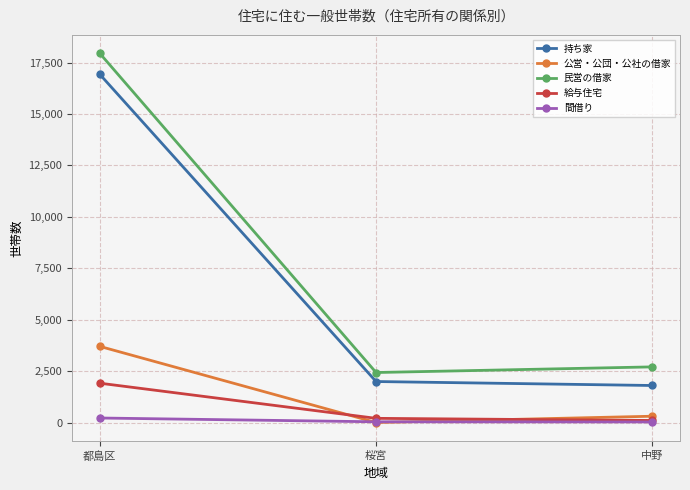

What is the sum of the 持ち家 values at 桜宮 and 中野?

3793